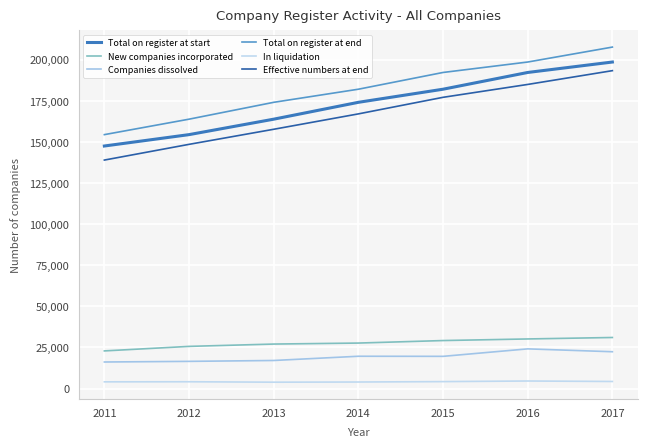

True or false: In liquidation and Total on register at start intersect in this chart.

False